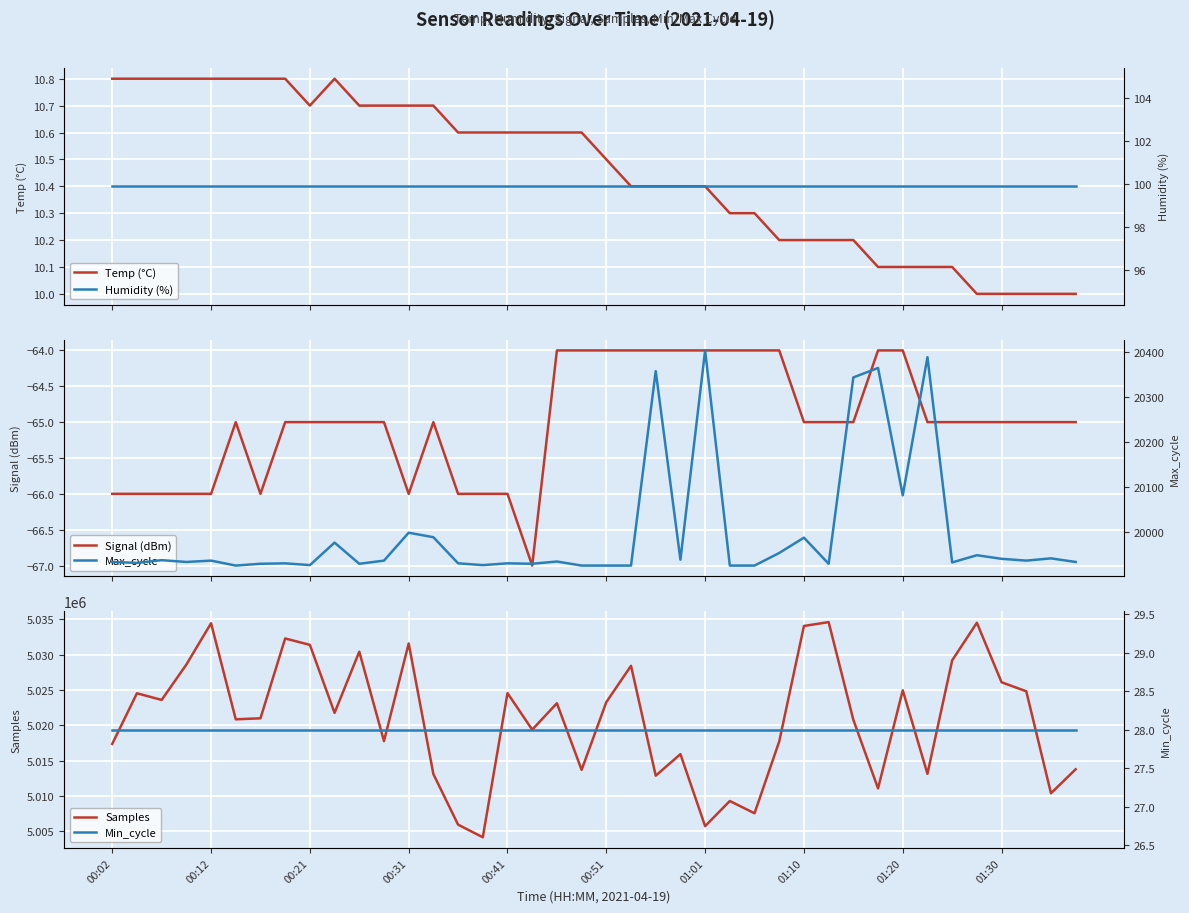

The Max_cycle series shows 33085.7 at 14. True or false?

False